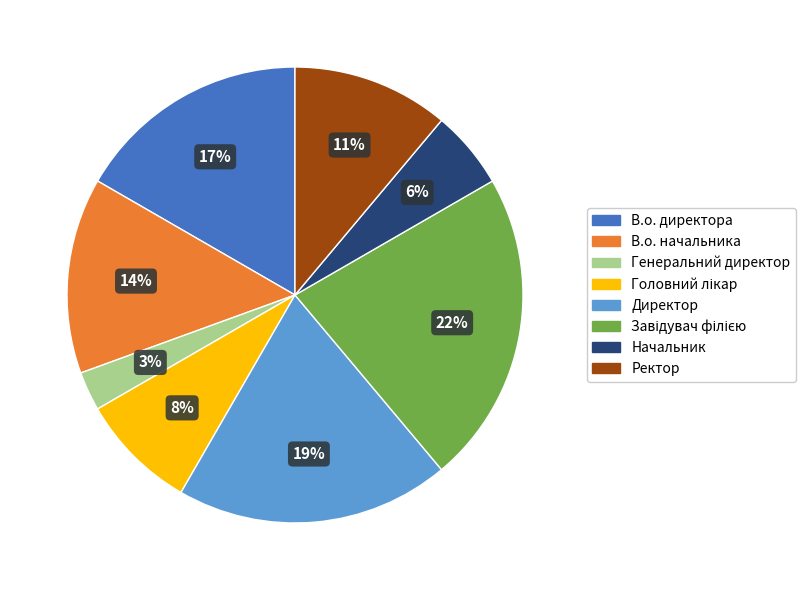

What percentage is the Генеральний директор slice, to the nearest percent?

3%